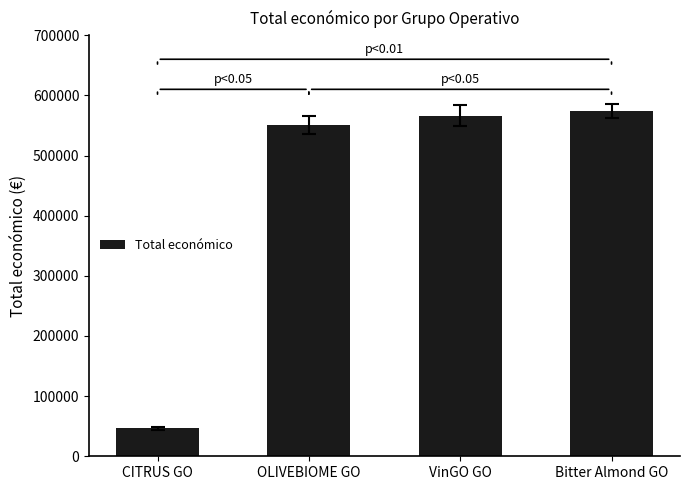

What is the value of the 2nd bar from the left?

550111